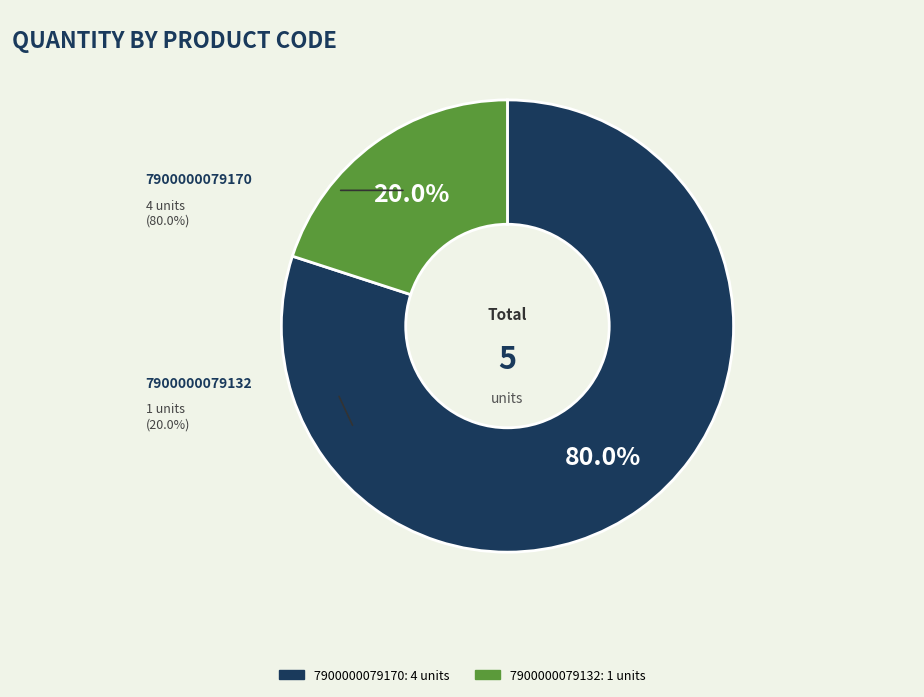

Which has a higher value, 7900000079132 or 7900000079170?

7900000079170